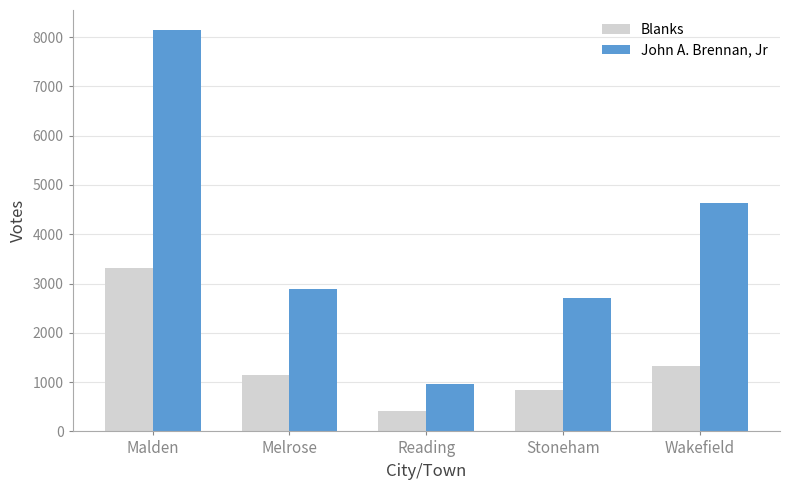

List the series in order of their overall mean, lowest first.

Blanks, John A. Brennan, Jr